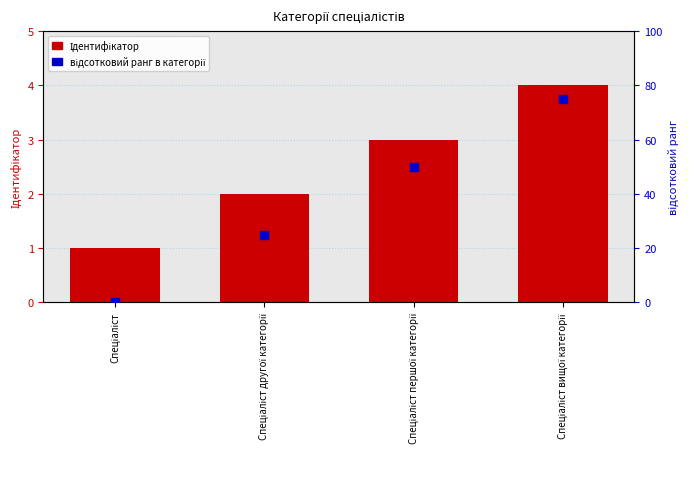

Which series has the widest spread of Y values?

відсотковий ранг